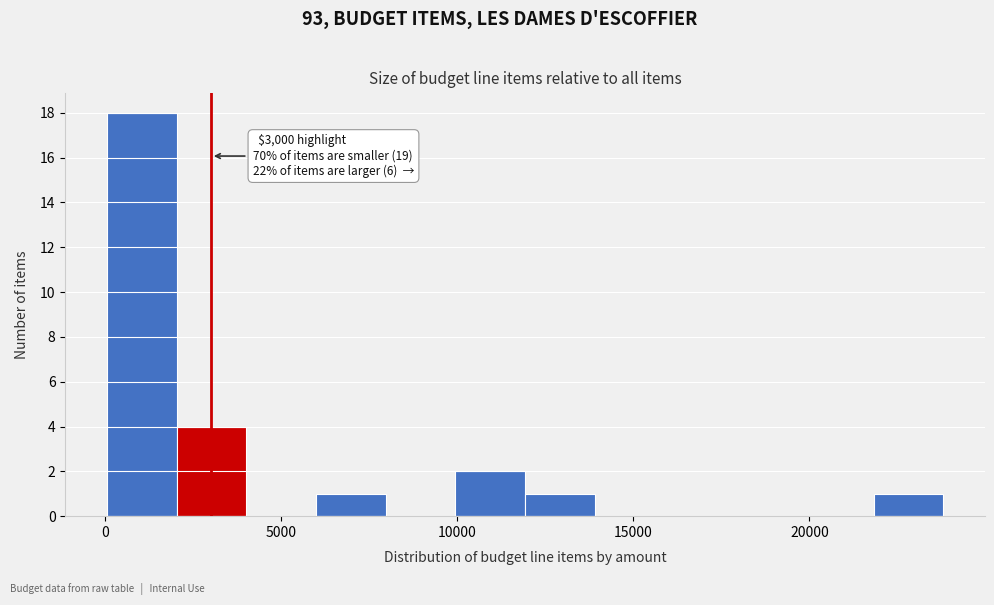

Around what value on the x-axis is the tallest bar? Give the approximate position of its centre, as read against the axis.

1000